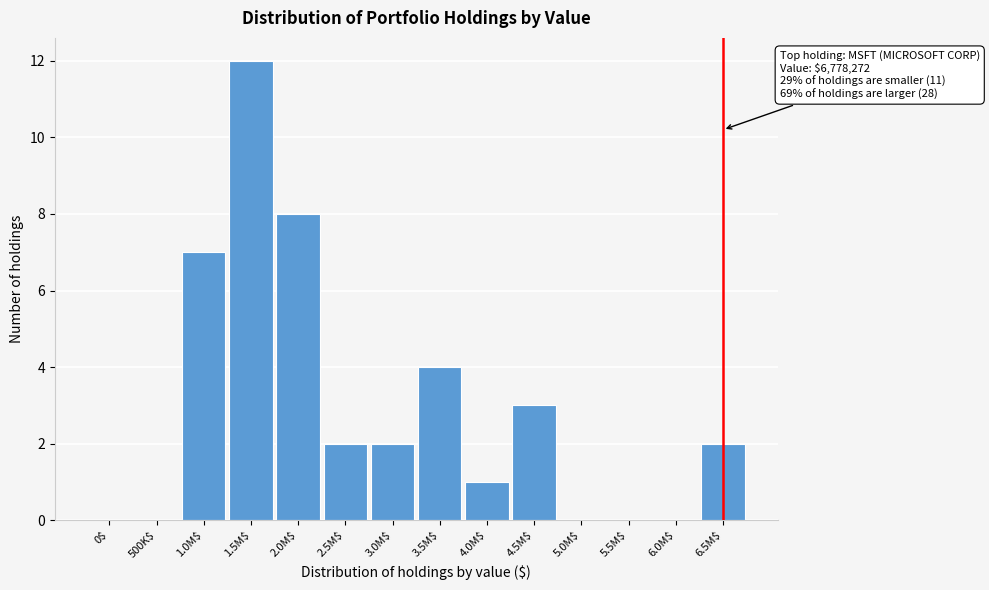

What is the sum of all values?

41